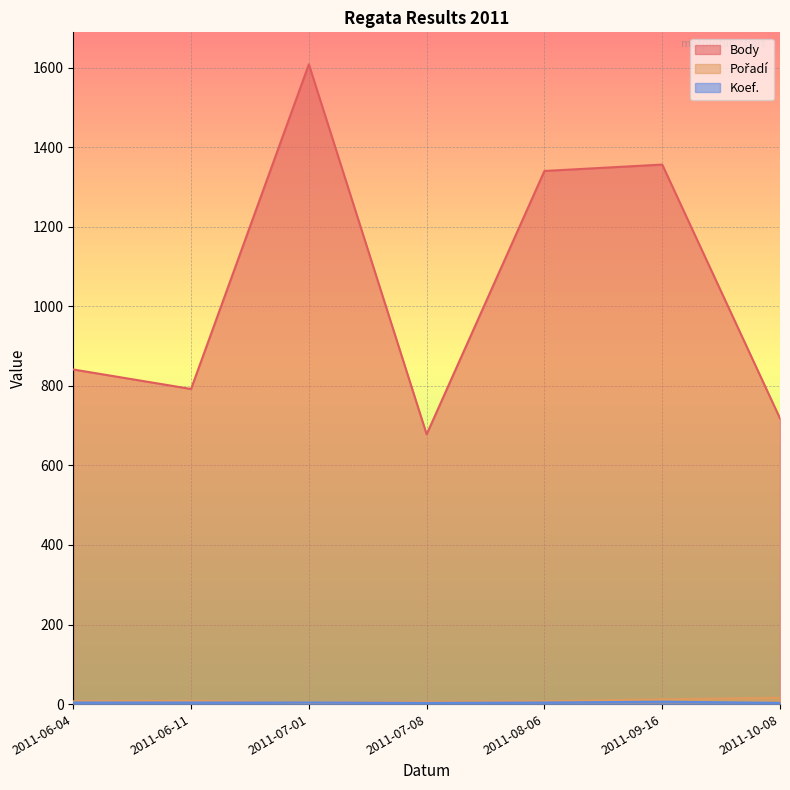

What is the total value across all series at 2011-08-06?

1351